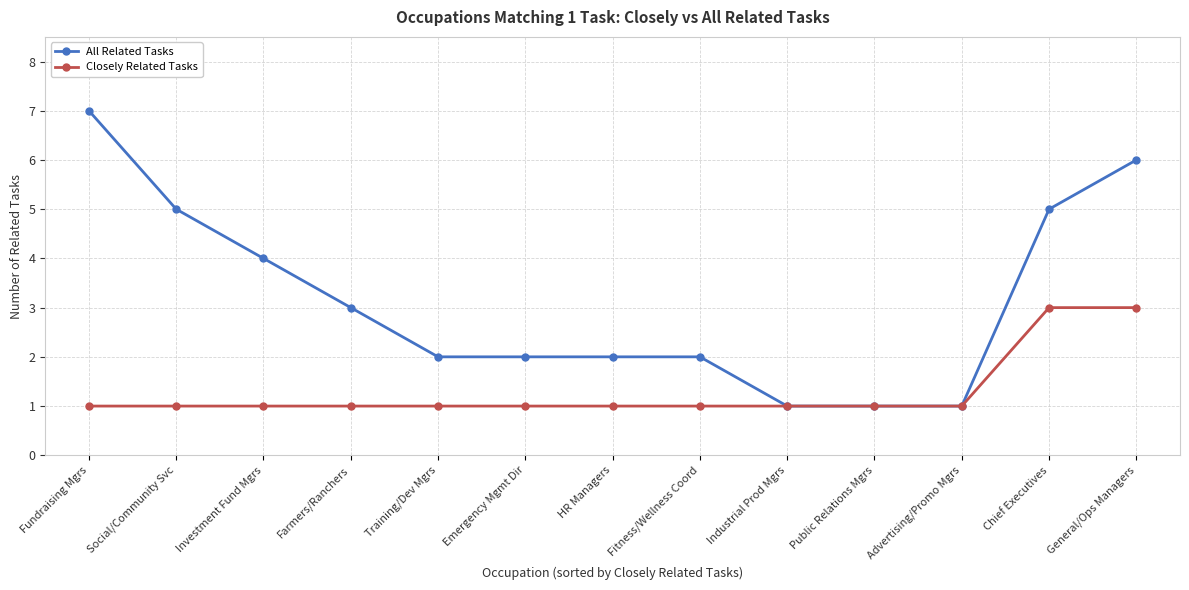

Which series has the widest spread of values?

All Related Tasks